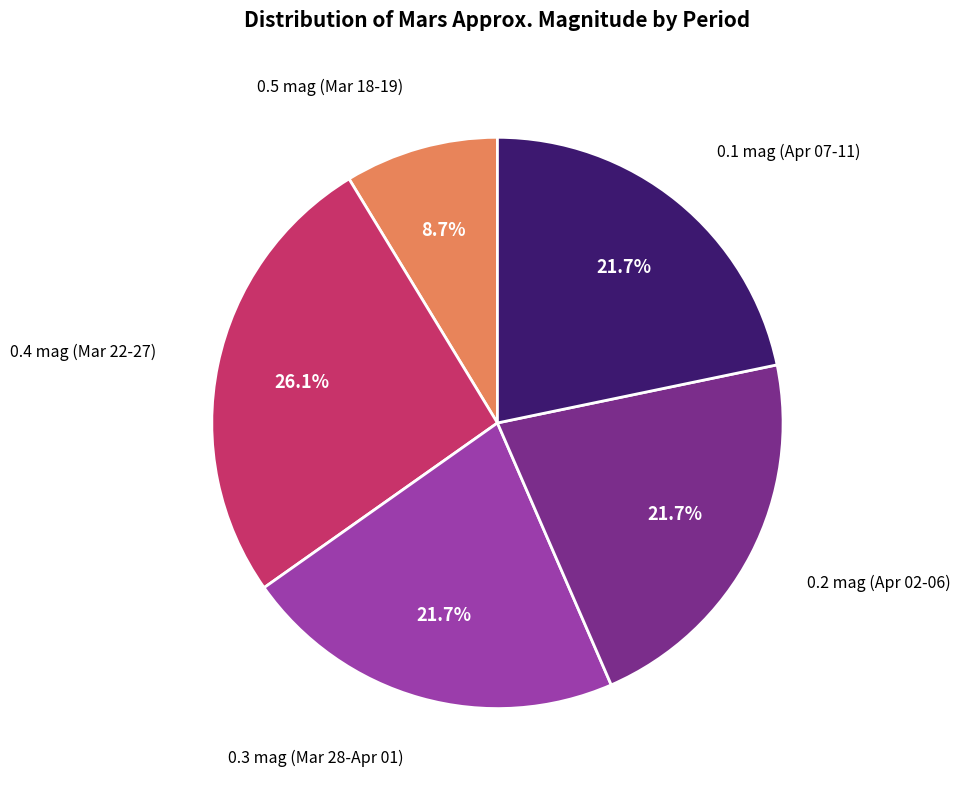

Does any single category account for the majority?

No